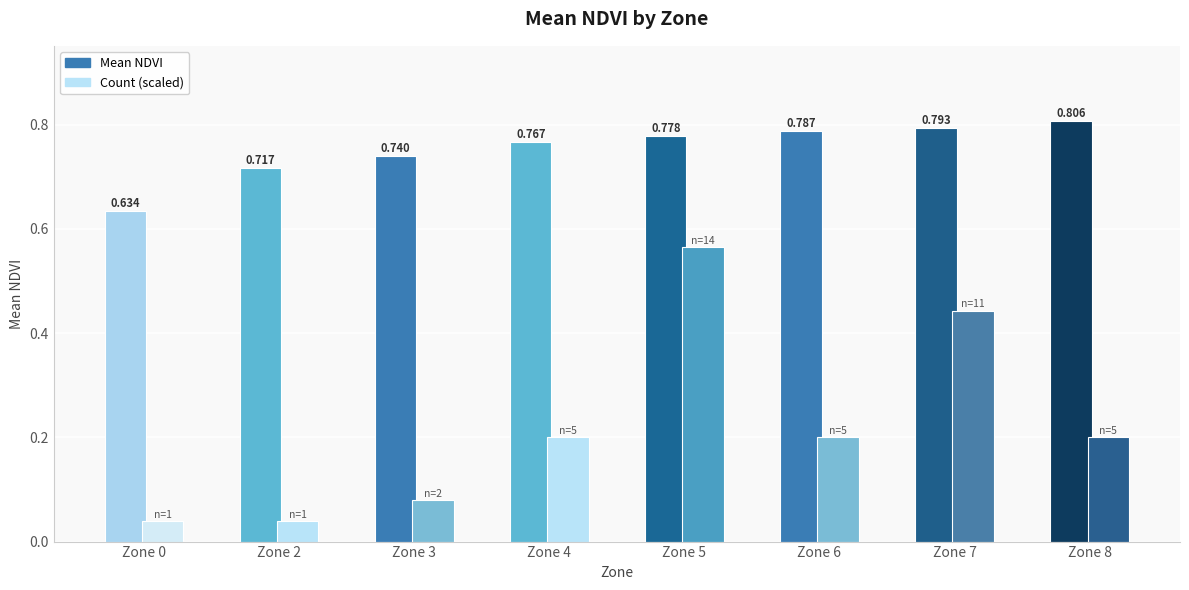

How many groups of bars are there?

8